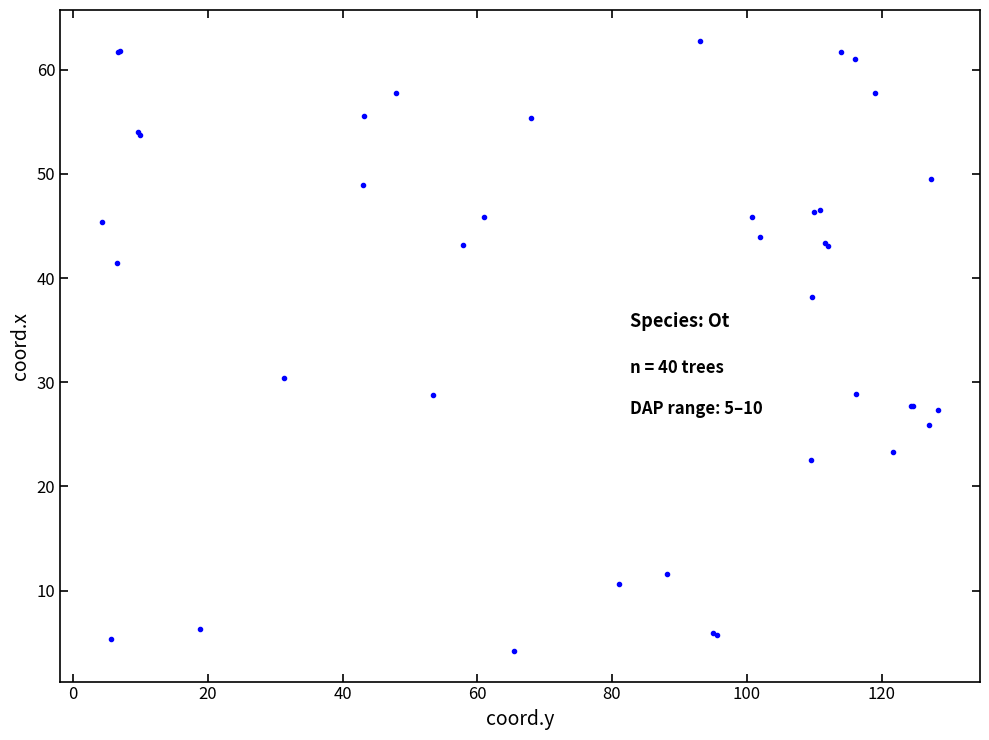

What Y value in the scatter plot is closest to 33?

30.4